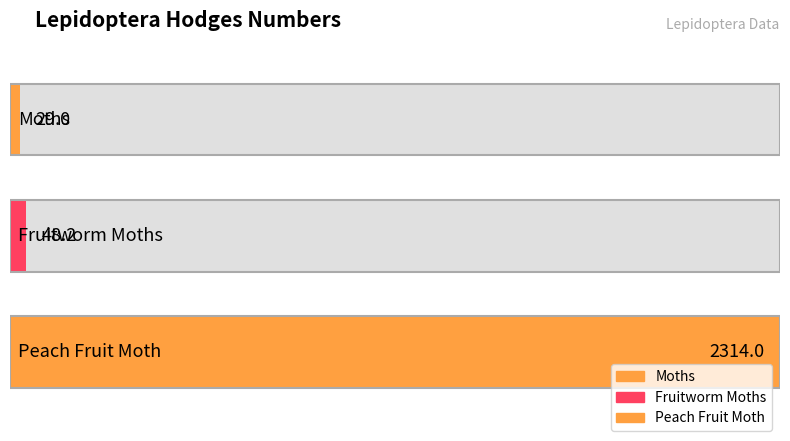

What is the difference between the maximum and second lowest values?

2265.8